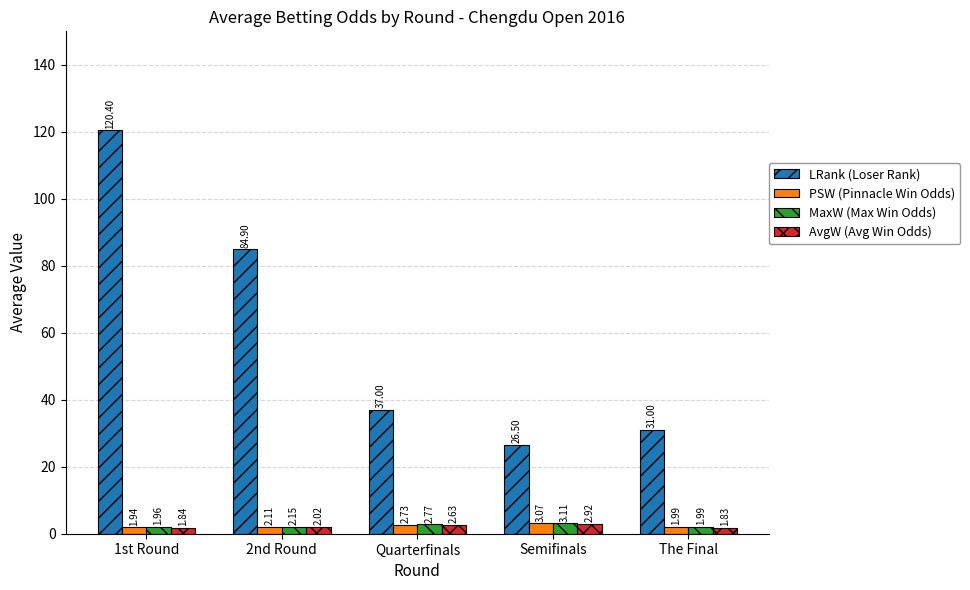

Is it true that LRank (Loser Rank) equals 31.0 at The Final?

True